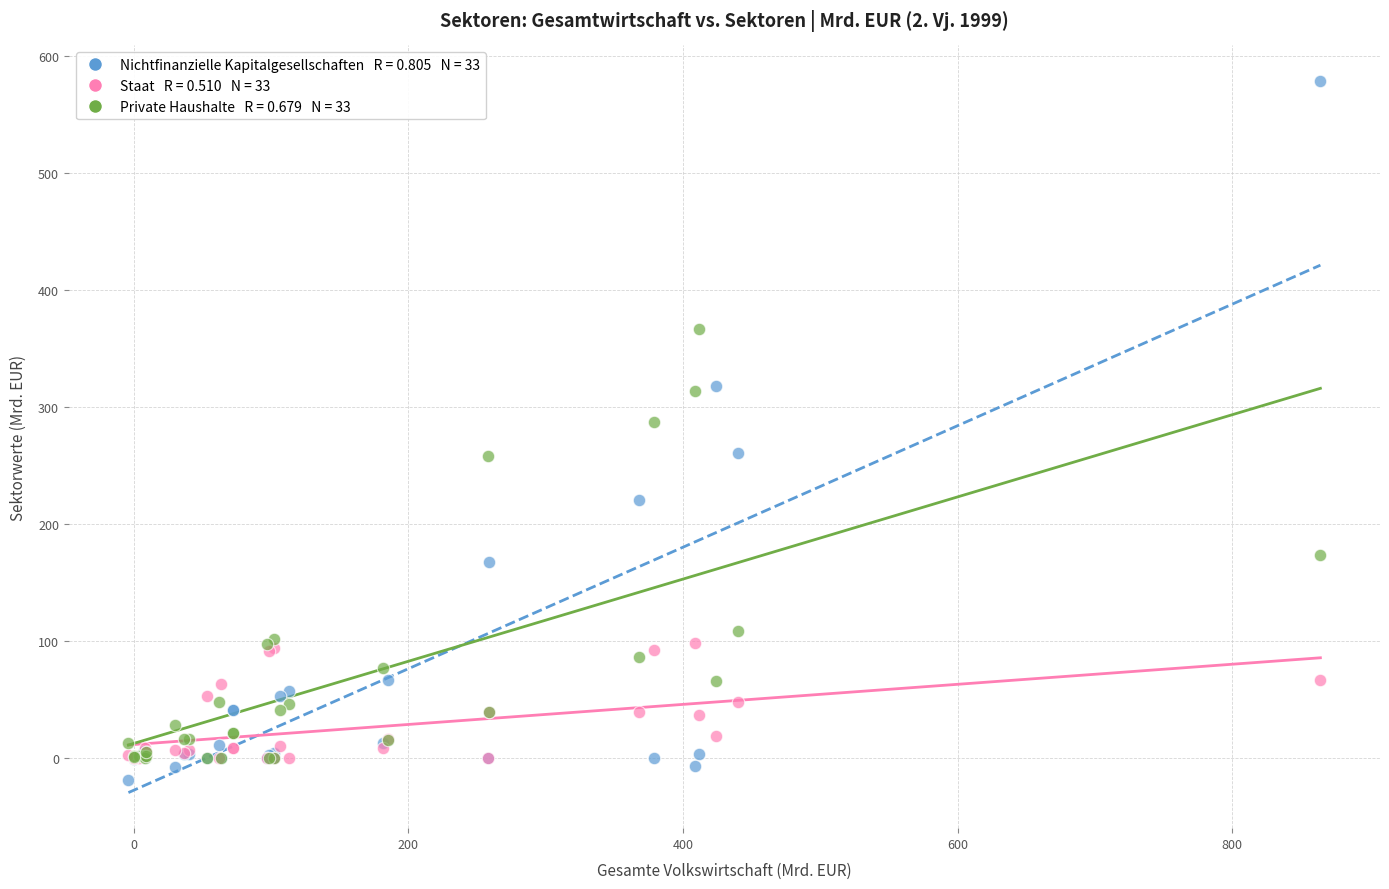

Across all series, what Y value is closest to 279?

286.7